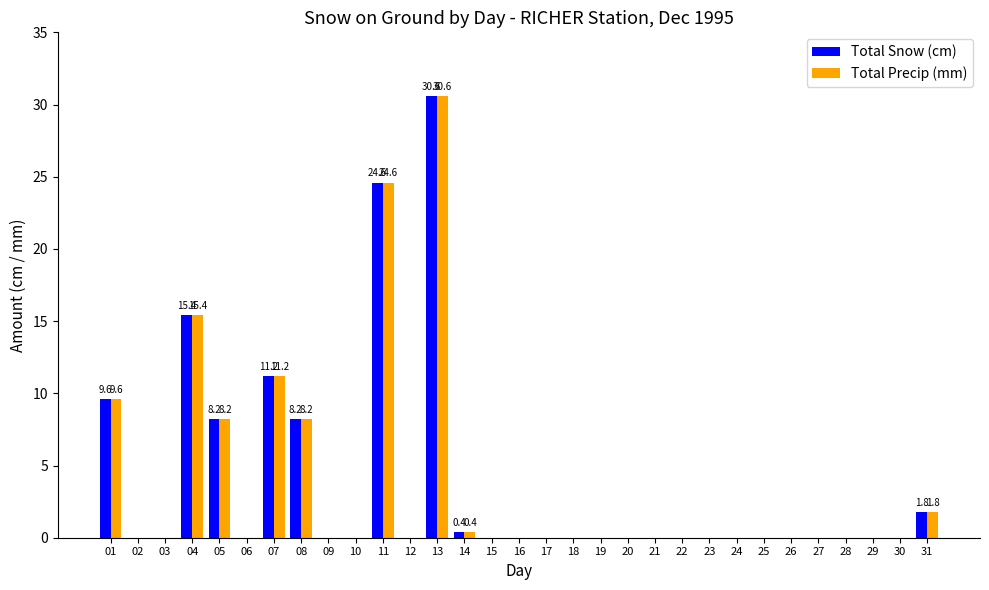

At which category is the sum across all series the highest?

13